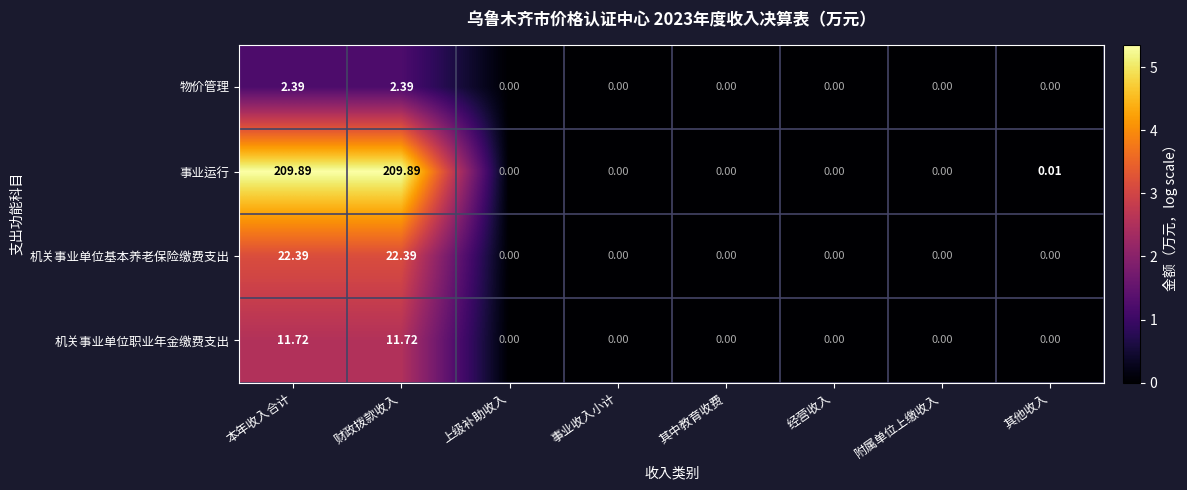

Which series has the widest spread of values?

事业运行